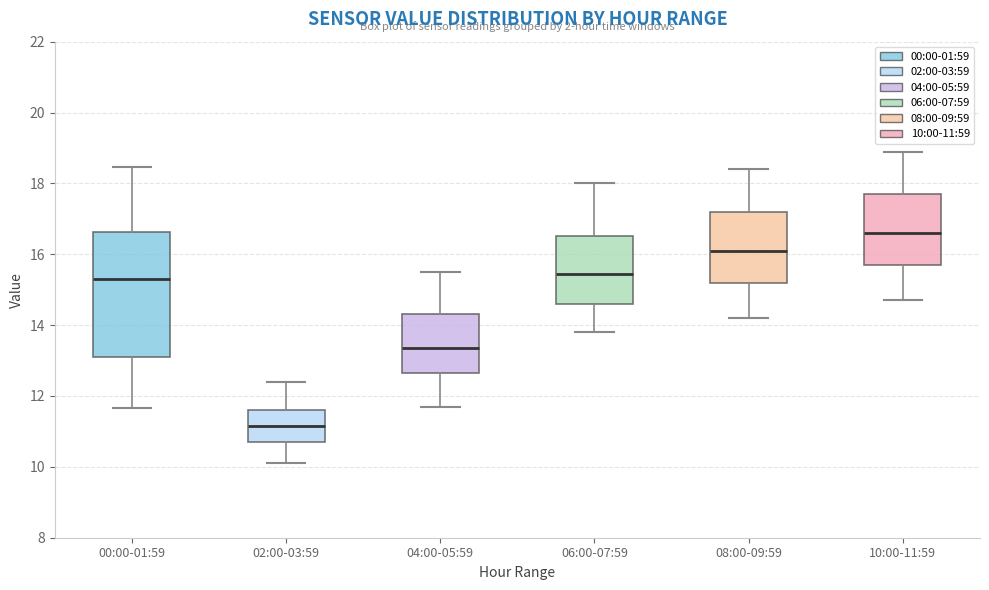

Comparing the boxes themselves (not the whiskers), which one is the tallest?

00:00-01:59